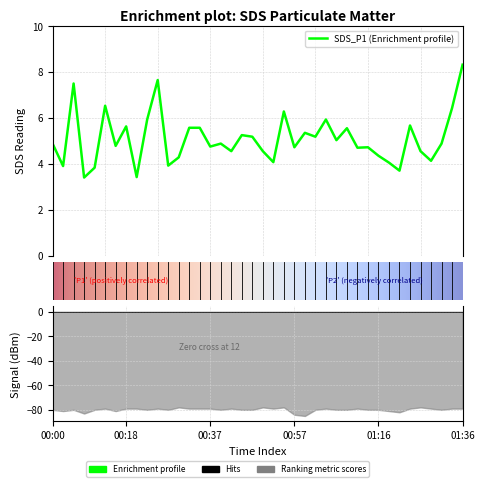

How many series are shown in this chart?

1